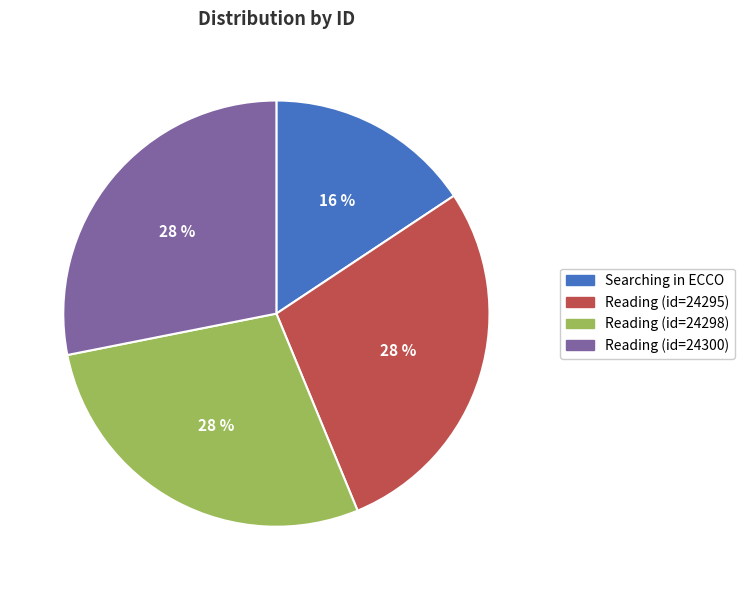

Count the number of slices in the pie.

4